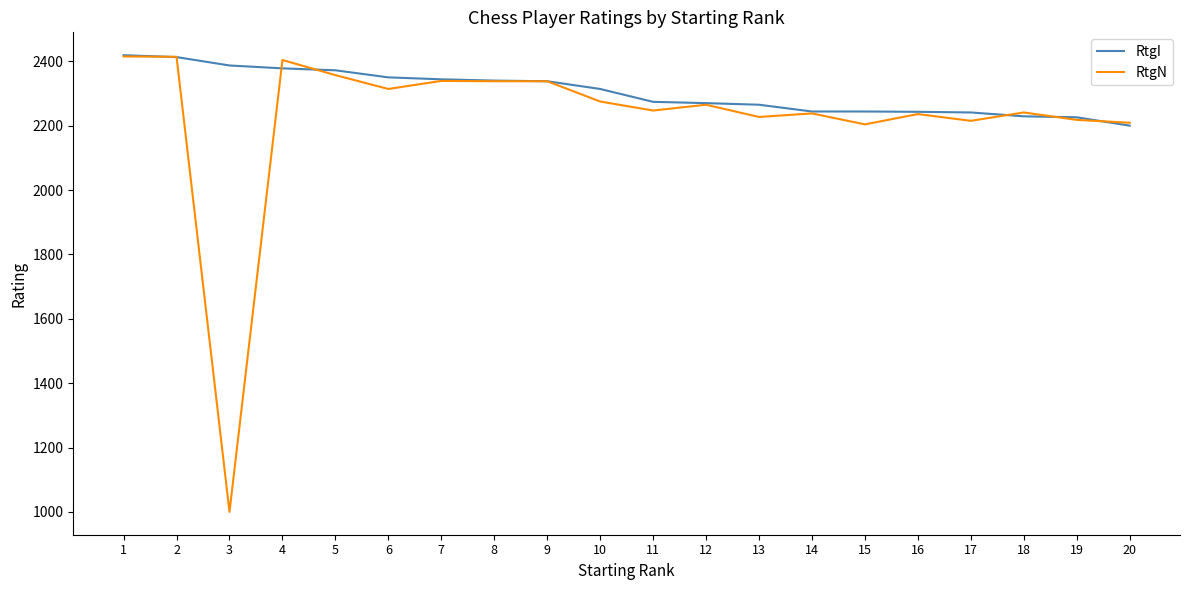

Which series has the largest range (max minus min)?

RtgN